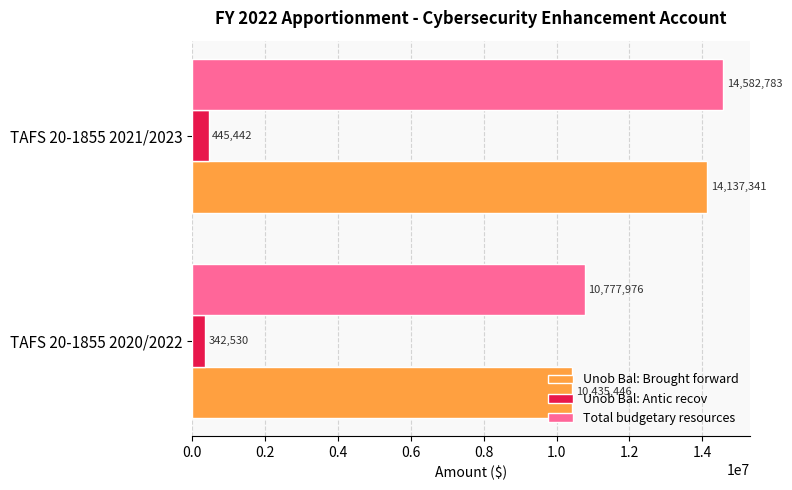

How many series are shown in this chart?

3